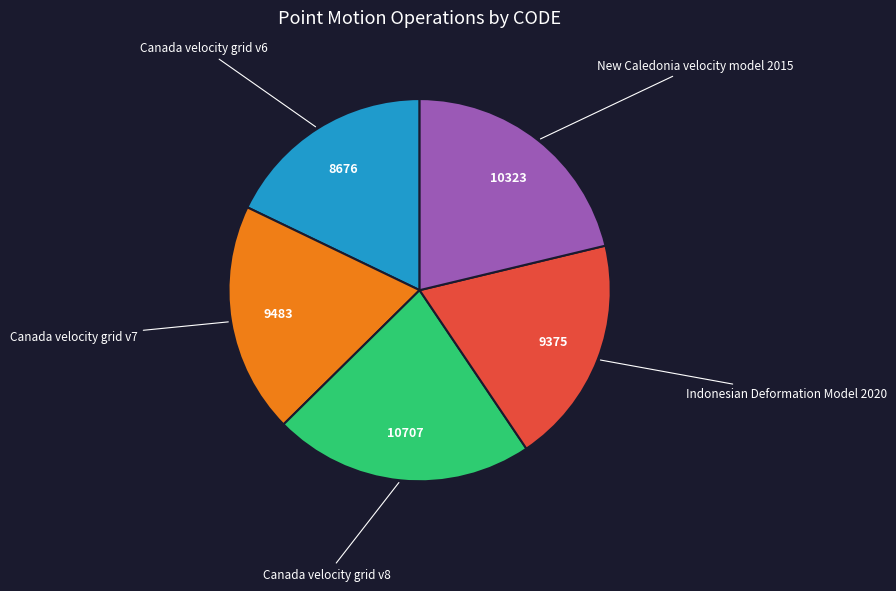

Is there any slice that represents more than half of the pie?

No